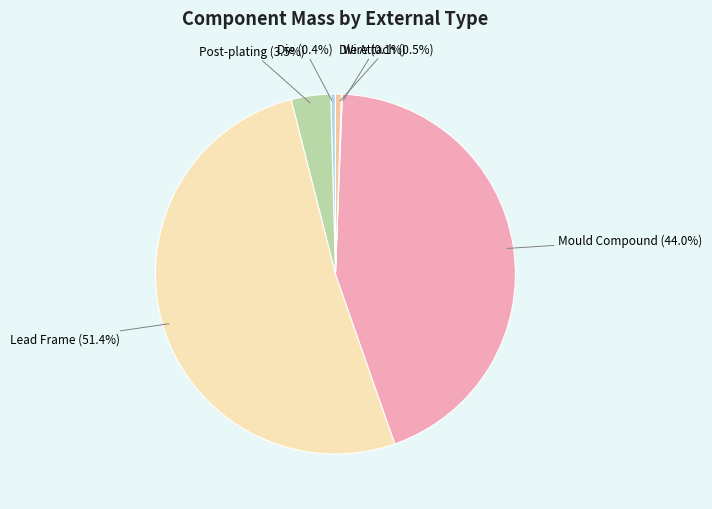

To the nearest percent, what is the difference between the largest and smallest slice percentages?

51%